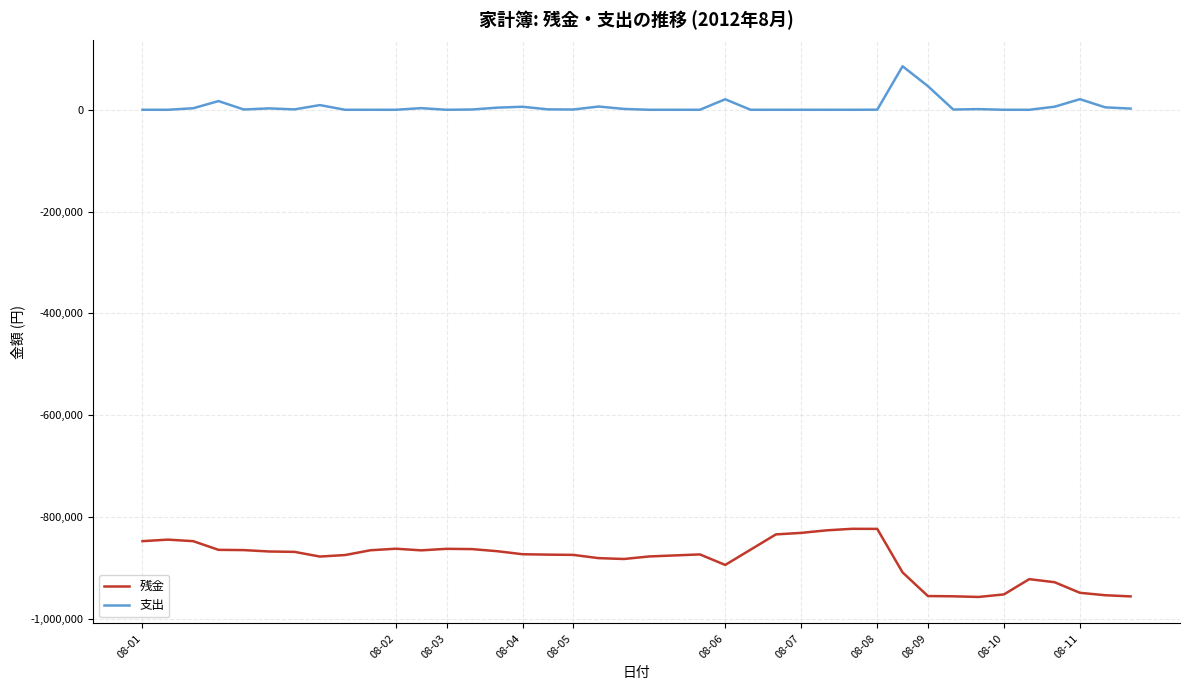

In 支出, how many points are higher than both neighbors (excluding endpoints)?

10